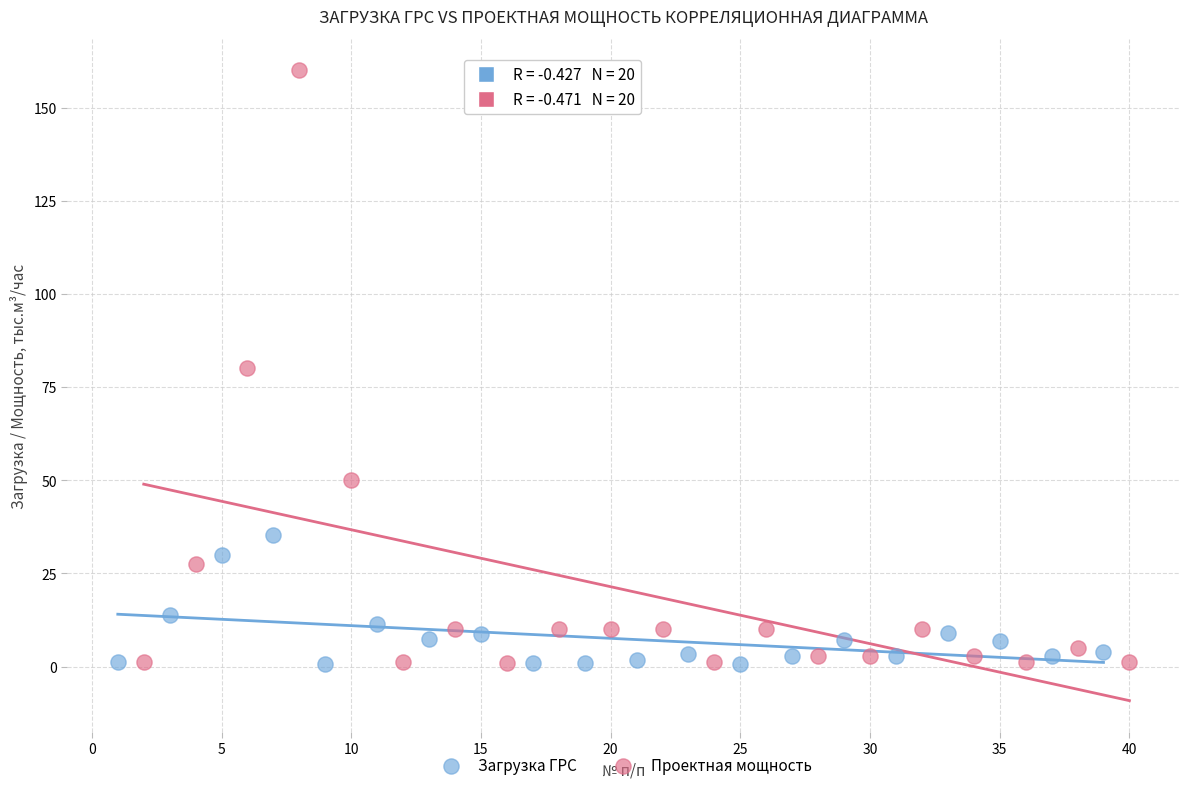

Which series reaches the maximum Y coordinate?

Проектная мощность